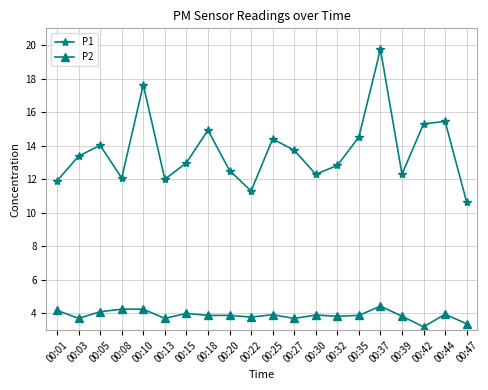

Where is the first local minimum for P2?

00:03